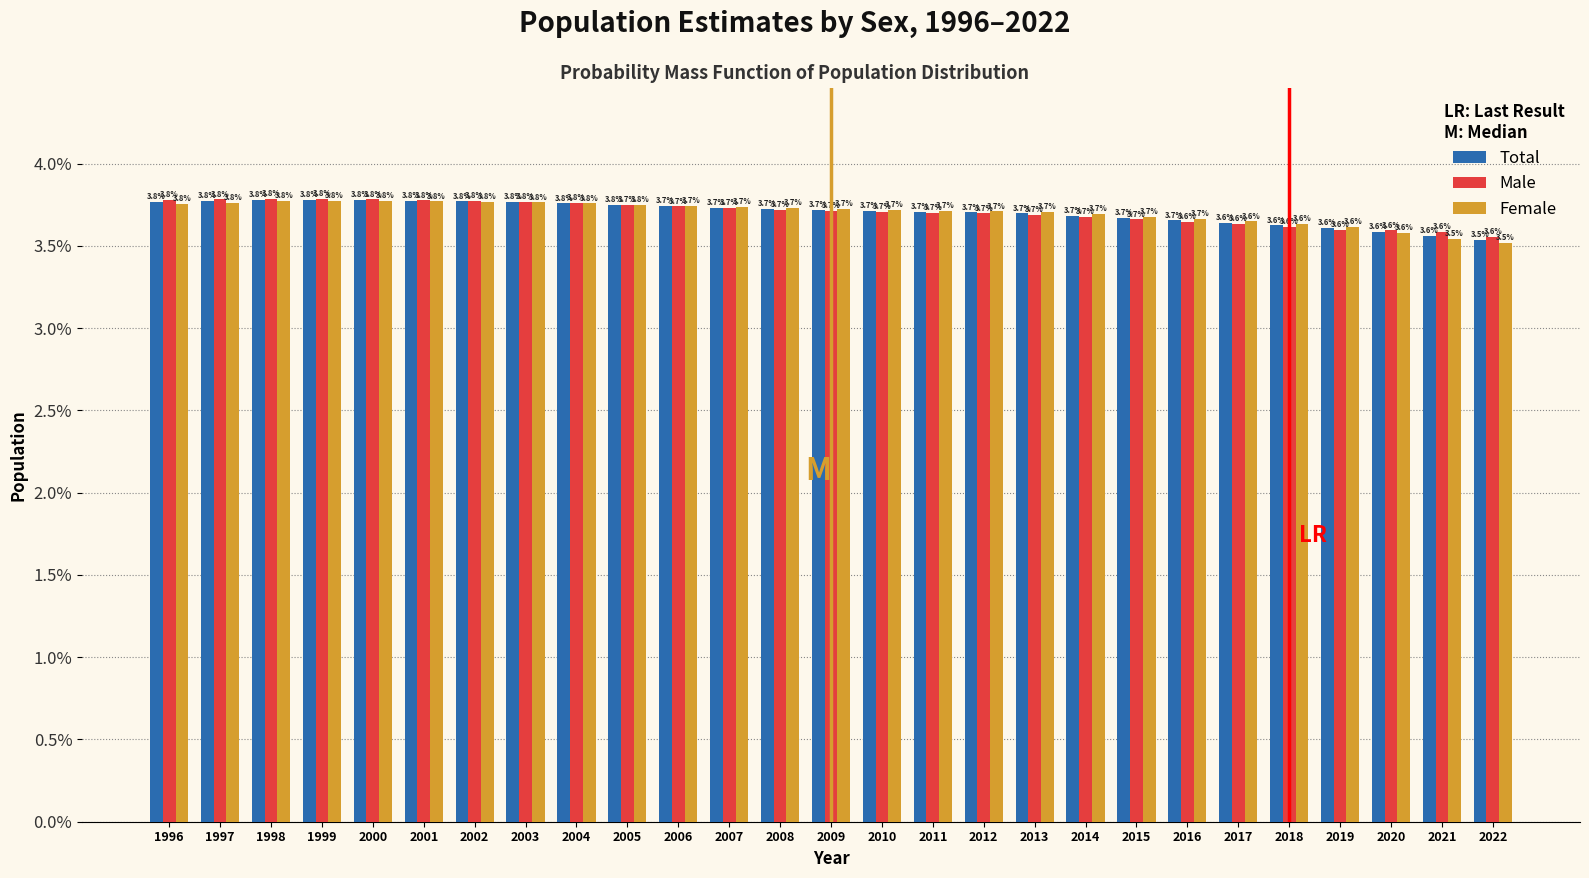

Reading left to right, extract all data points from this chart.

Total: 3.8	3.8	3.8	3.8	3.8	3.8	3.8	3.8	3.8	3.8	3.7	3.7	3.7	3.7	3.7	3.7	3.7	3.7	3.7	3.7	3.7	3.6	3.6	3.6	3.6	3.6	3.5
Male: 3.8	3.8	3.8	3.8	3.8	3.8	3.8	3.8	3.8	3.7	3.7	3.7	3.7	3.7	3.7	3.7	3.7	3.7	3.7	3.7	3.6	3.6	3.6	3.6	3.6	3.6	3.6
Female: 3.8	3.8	3.8	3.8	3.8	3.8	3.8	3.8	3.8	3.8	3.7	3.7	3.7	3.7	3.7	3.7	3.7	3.7	3.7	3.7	3.7	3.6	3.6	3.6	3.6	3.5	3.5